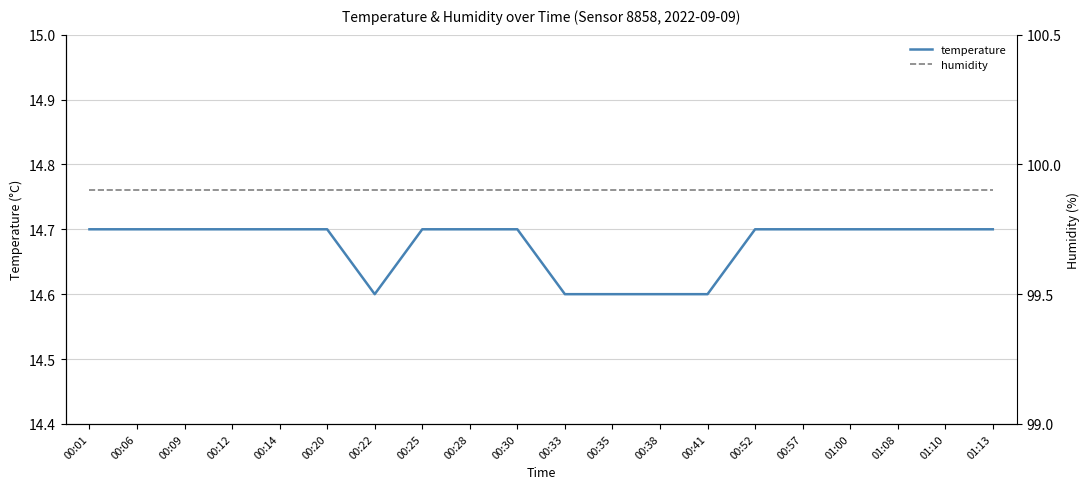

What is the difference between the highest and lowest values at 00:57?

85.2